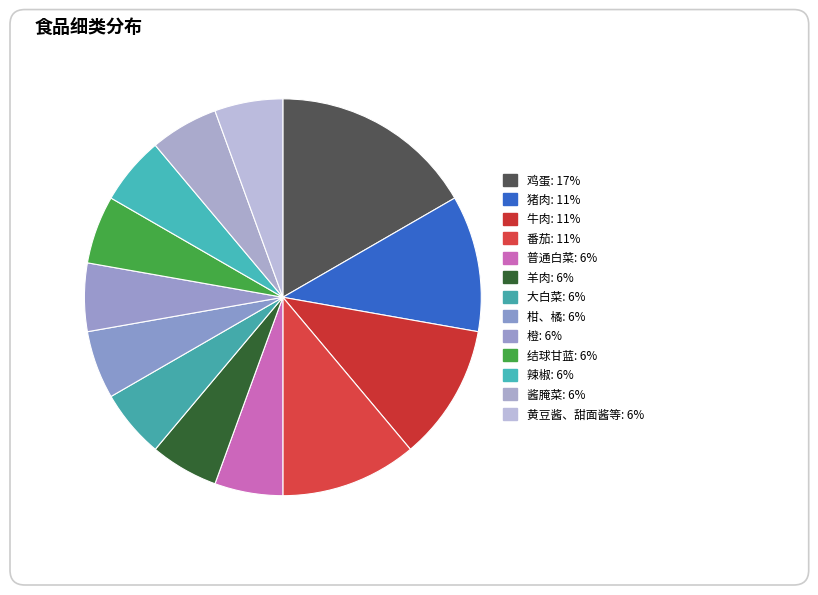

What percentage is the 普通白菜 slice, to the nearest percent?

6%